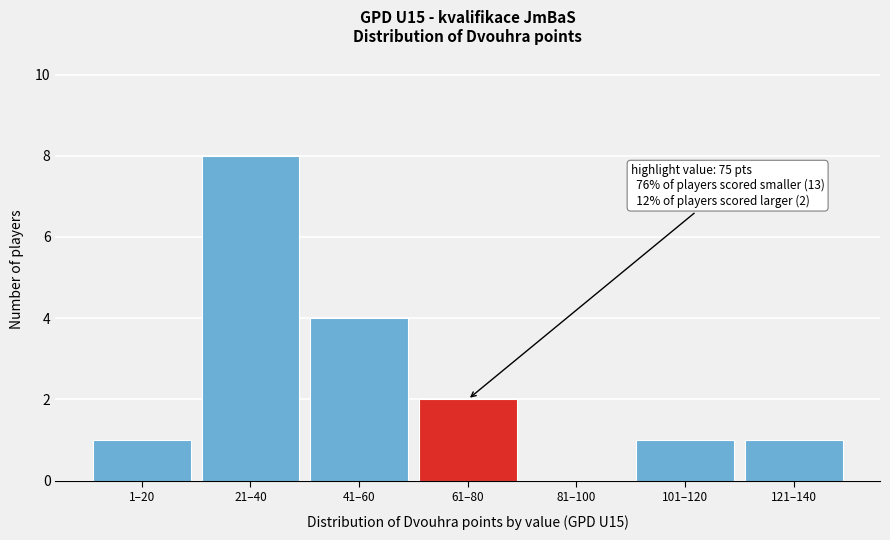

Reading right to left, transcribe all the data shown in this chart.

121–140=1	101–120=1	81–100=0	61–80=2	41–60=4	21–40=8	1–20=1